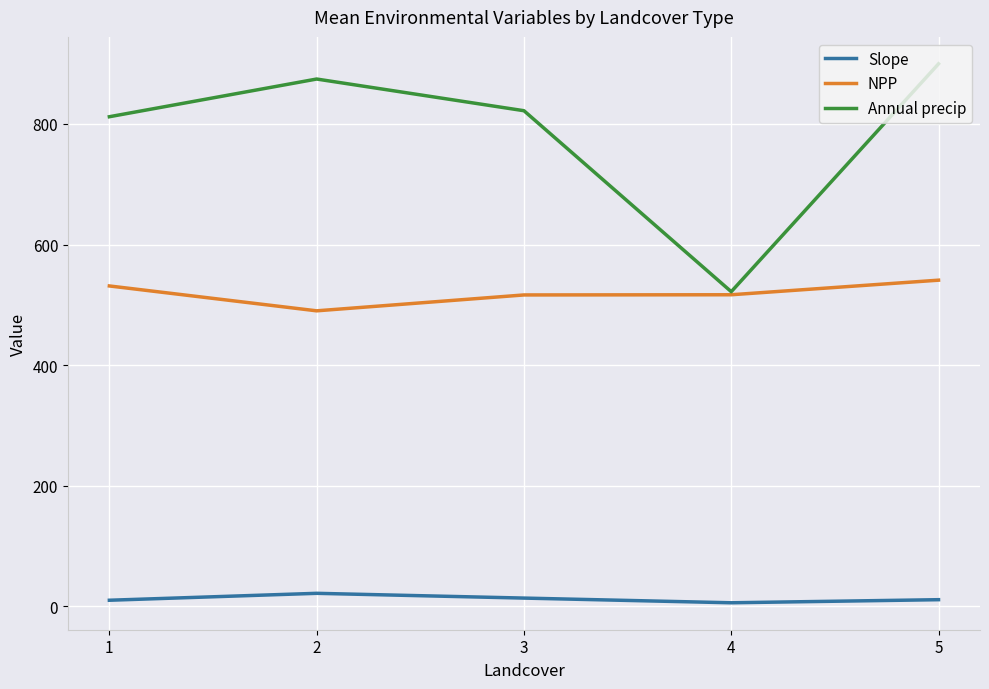

The value of Annual precip at 5 is 899.6. True or false?

True